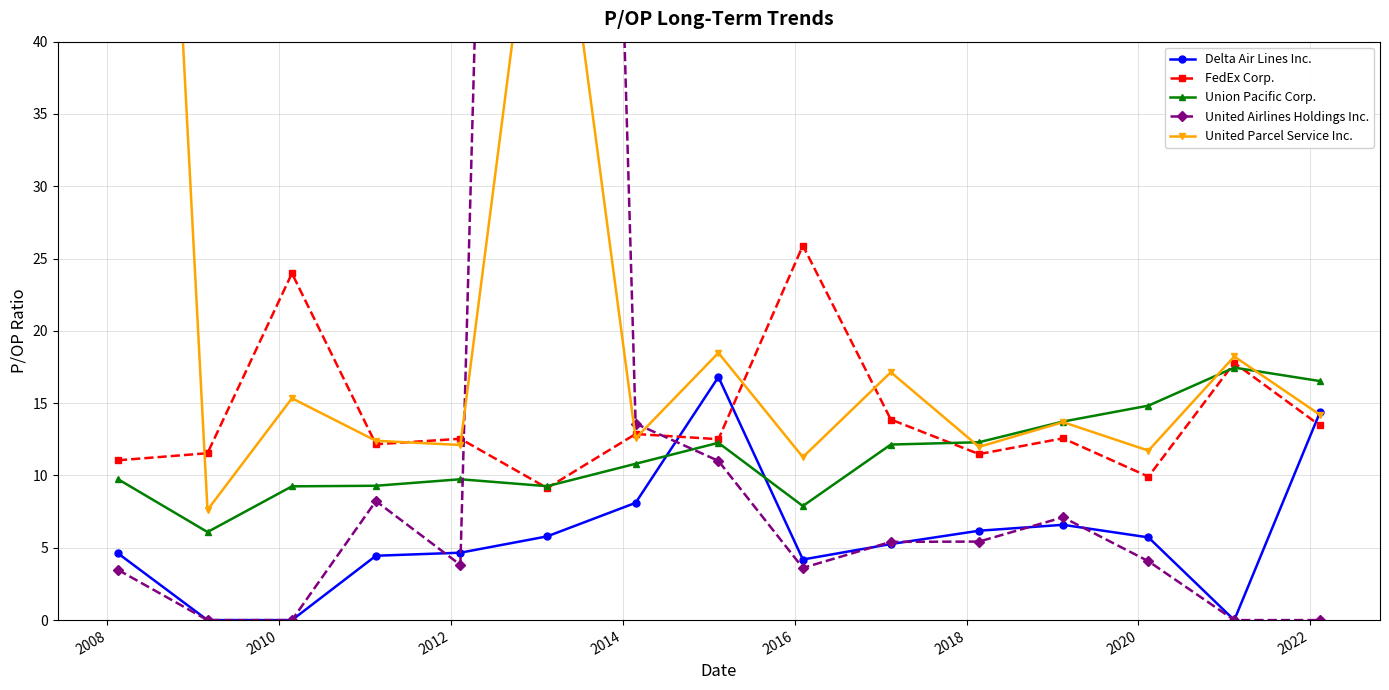

What is the value of the Union Pacific Corp. point at the 11th from the left?

12.3